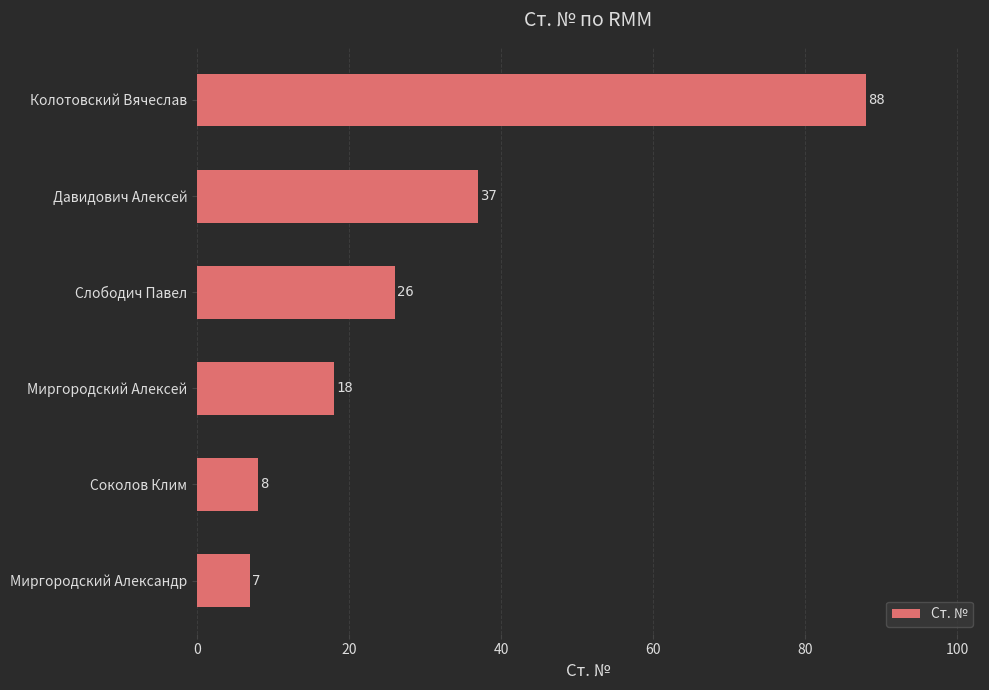

How many values are below 26?

3